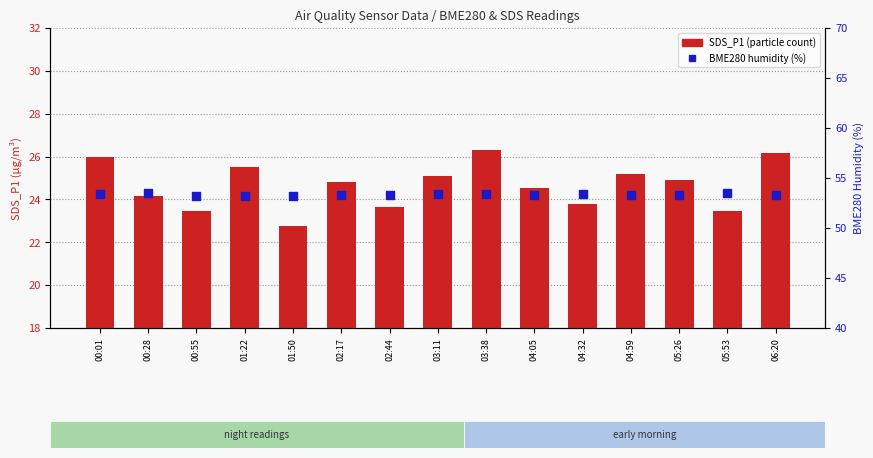

At which category is the sum across all series the highest?

03:38